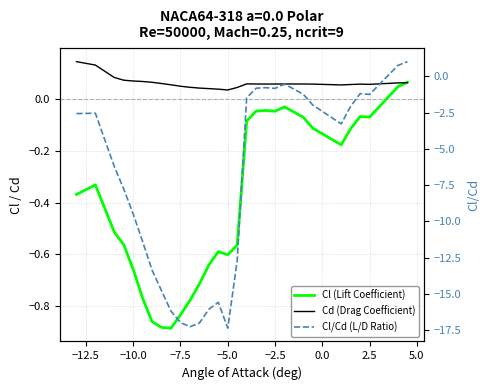

How many categories are shown in the chart?

30